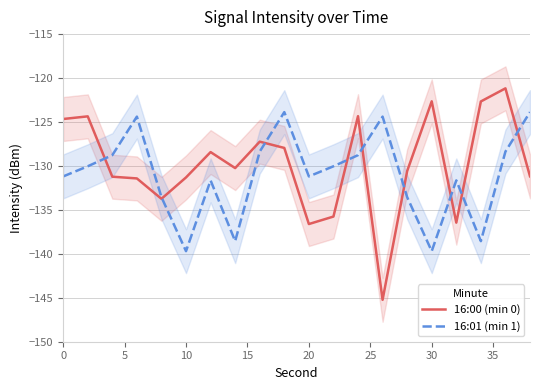

Which series has the largest range (max minus min)?

16:00 (min 0)